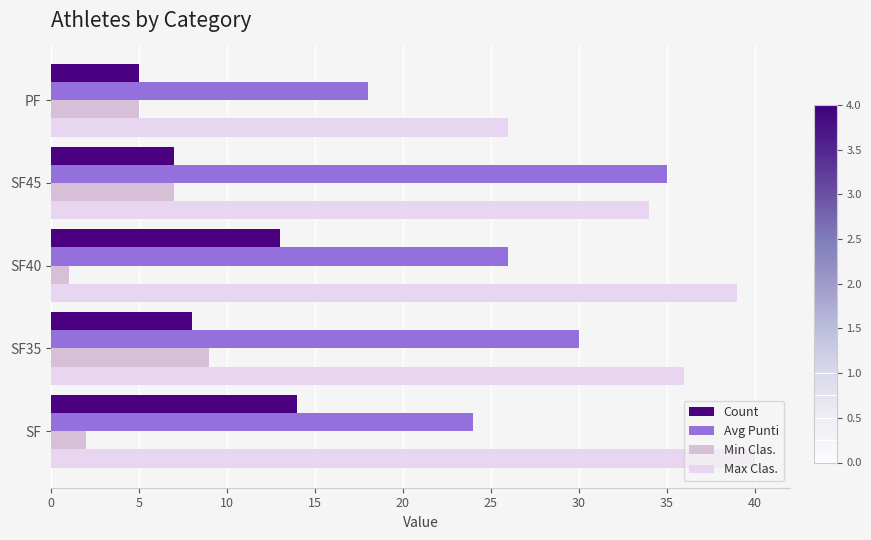

How many distinct data groups are displayed?

4